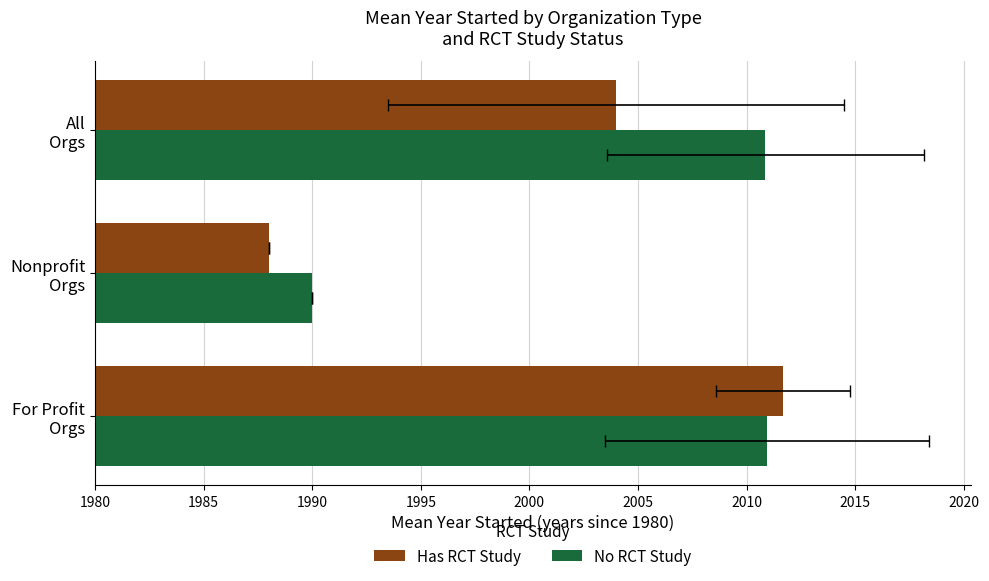

Rank the series at Nonprofit Orgs from highest to lowest value.

No RCT Study, Has RCT Study